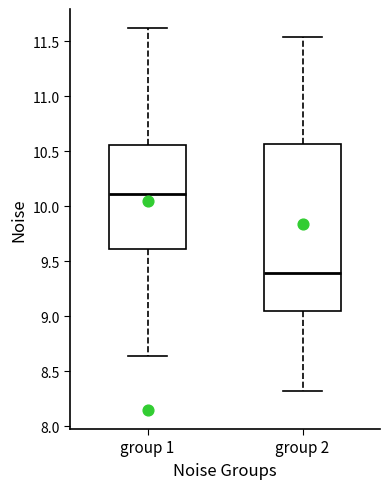

Where does the lower whisker of the box for group 2 end on the y-axis? The values are not printed on the chart, so give them approximately, as read against the axis.

8.30